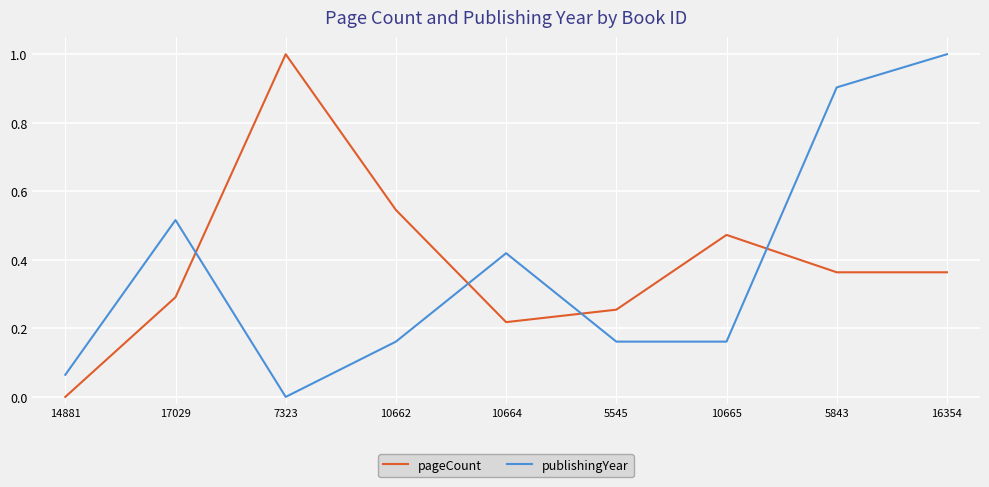

At 10662, list the series in order from largest to smallest.

pageCount, publishingYear